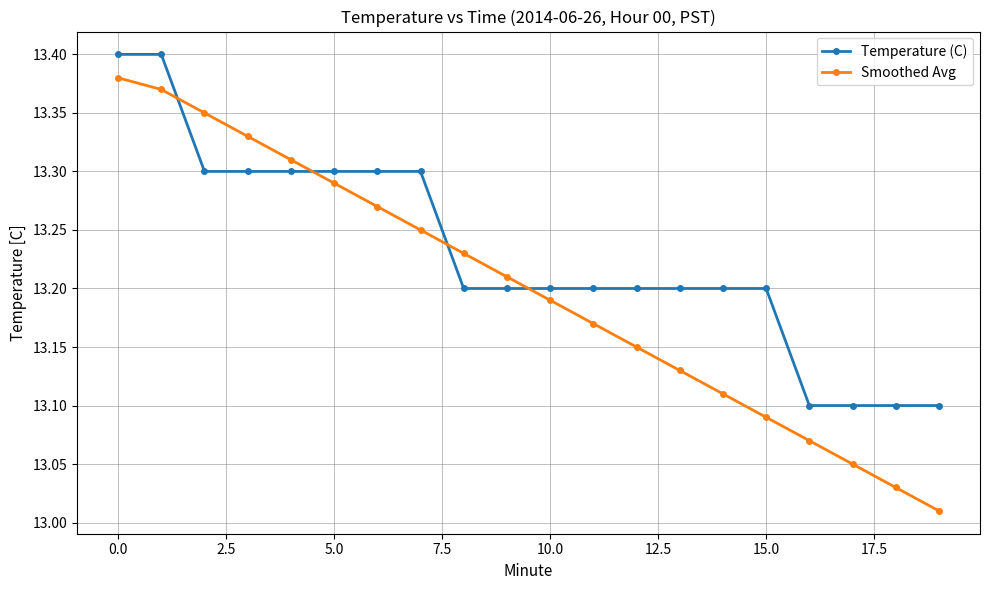

How many Temperature (C) values are between 13 and 14?

20